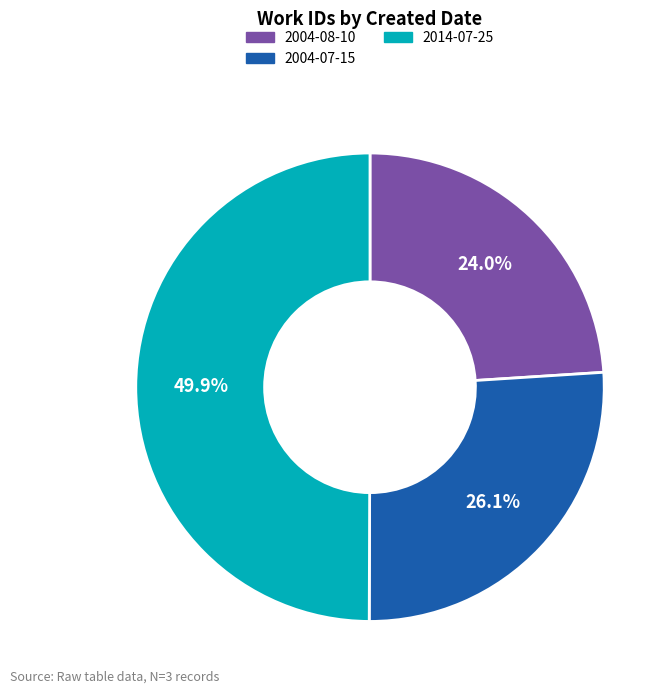

How much of the chart is everything except 2004-08-10?

76.0%